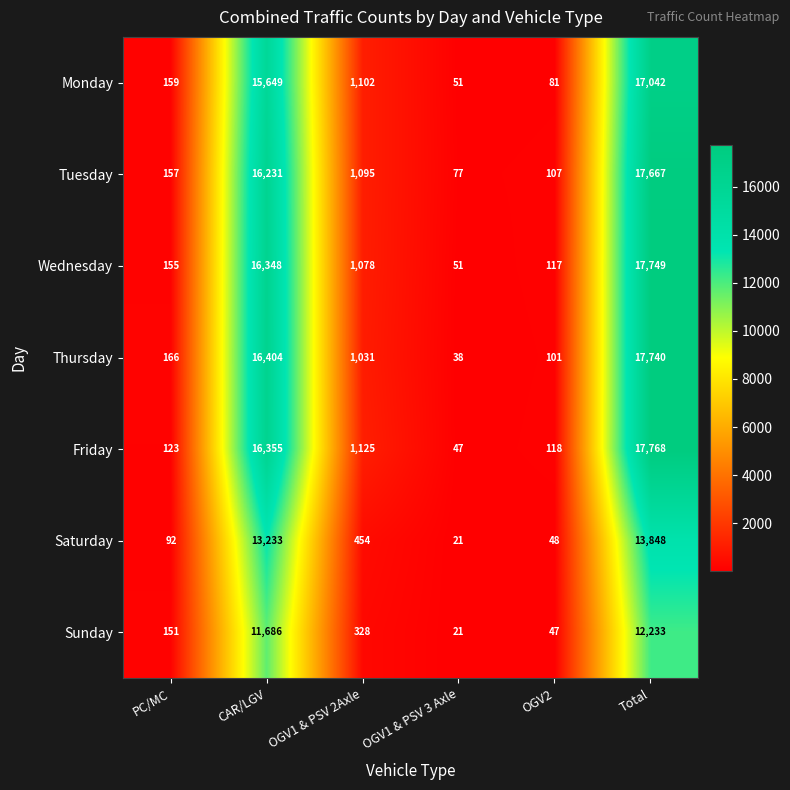

What is the total value across all series at PC/MC?

1003